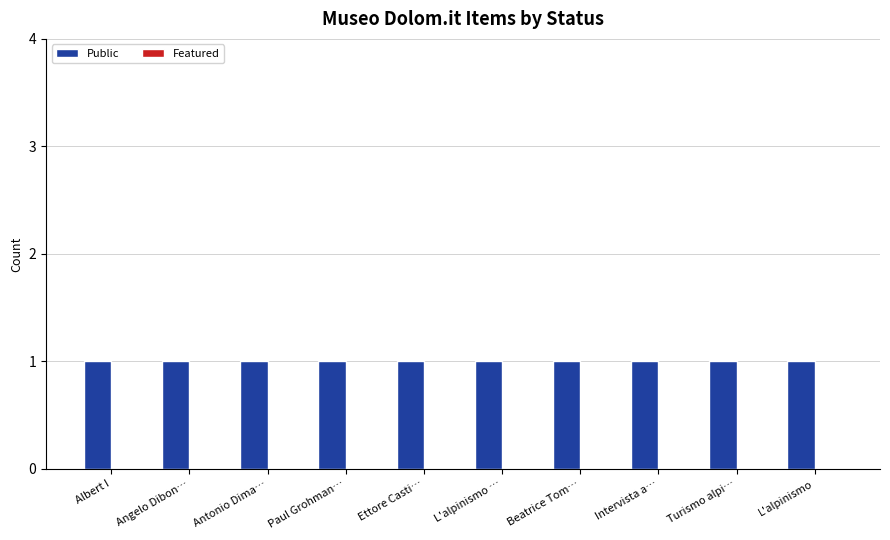

Which category has the highest value across all series?

Albert I